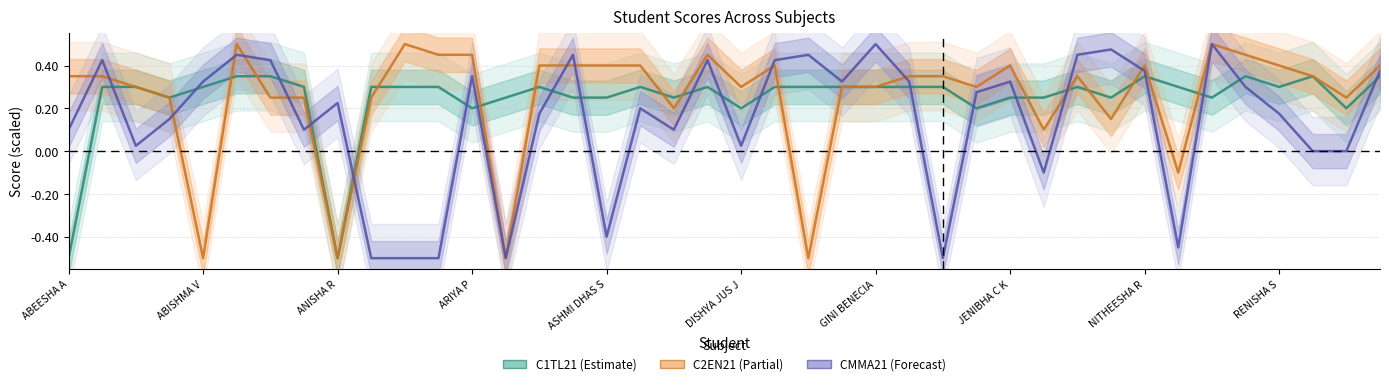

What is the average value of the CMMA21 series?

0.1